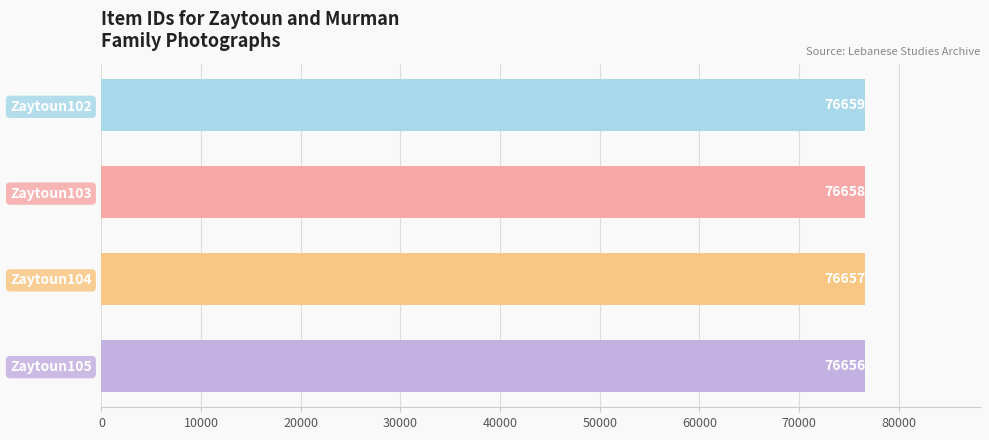

True or false: the data shows 110005 at Zaytoun103.

False